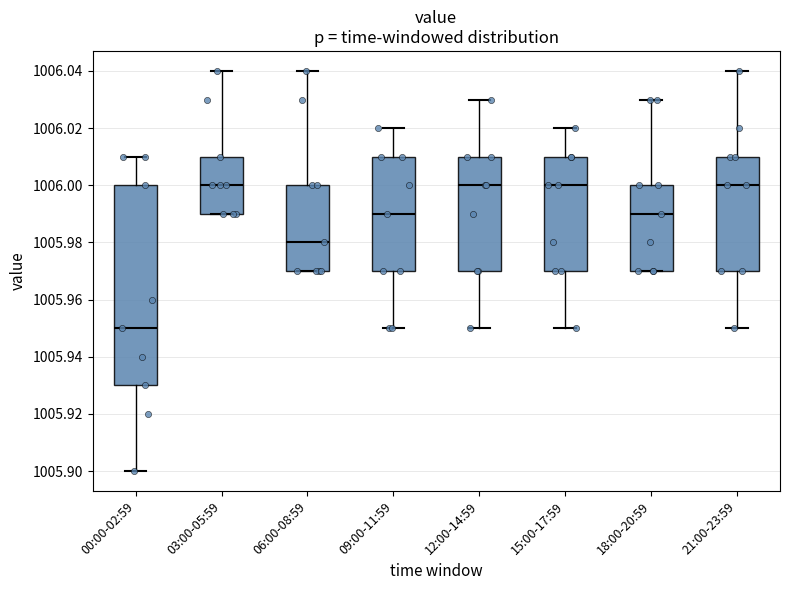

Comparing the boxes themselves (not the whiskers), which one is the tallest?

00:00-02:59